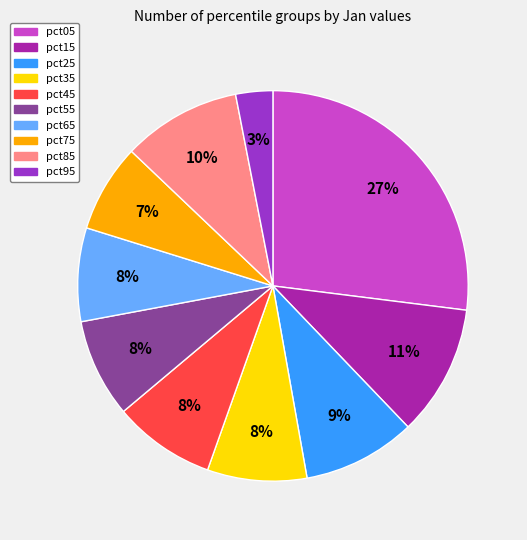

Does pct45 represent more than half of the total?

No